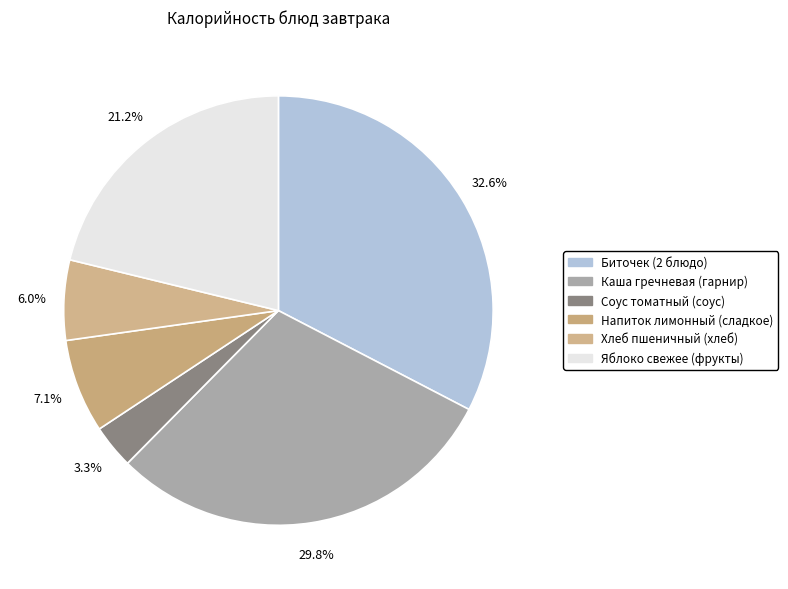

What percentage is the Биточек (2 блюдо) slice, to the nearest percent?

33%